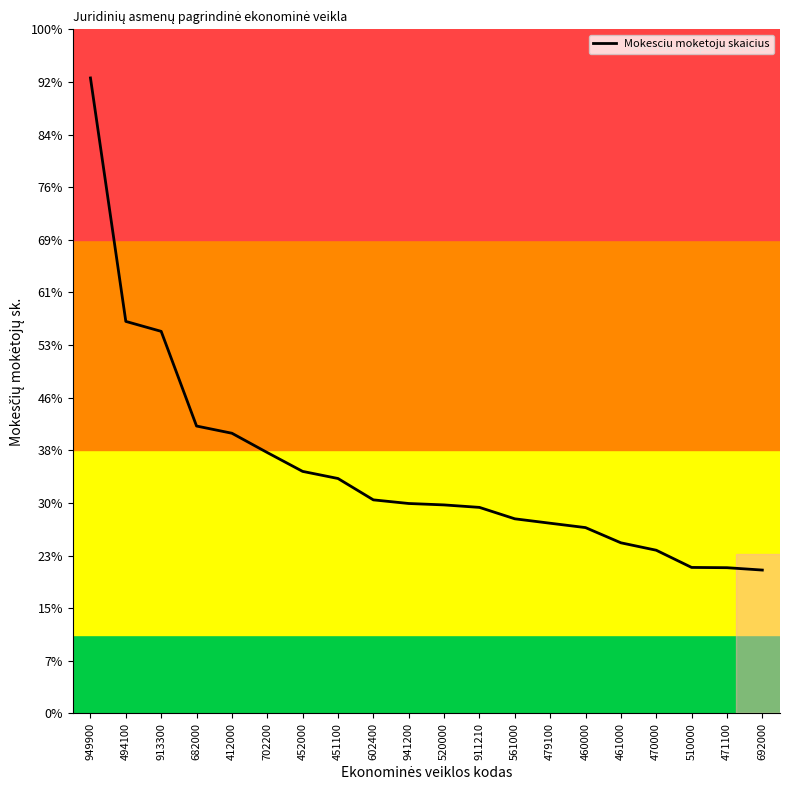

What is the ratio of the value at 949900 to the value at 471100?

4.4